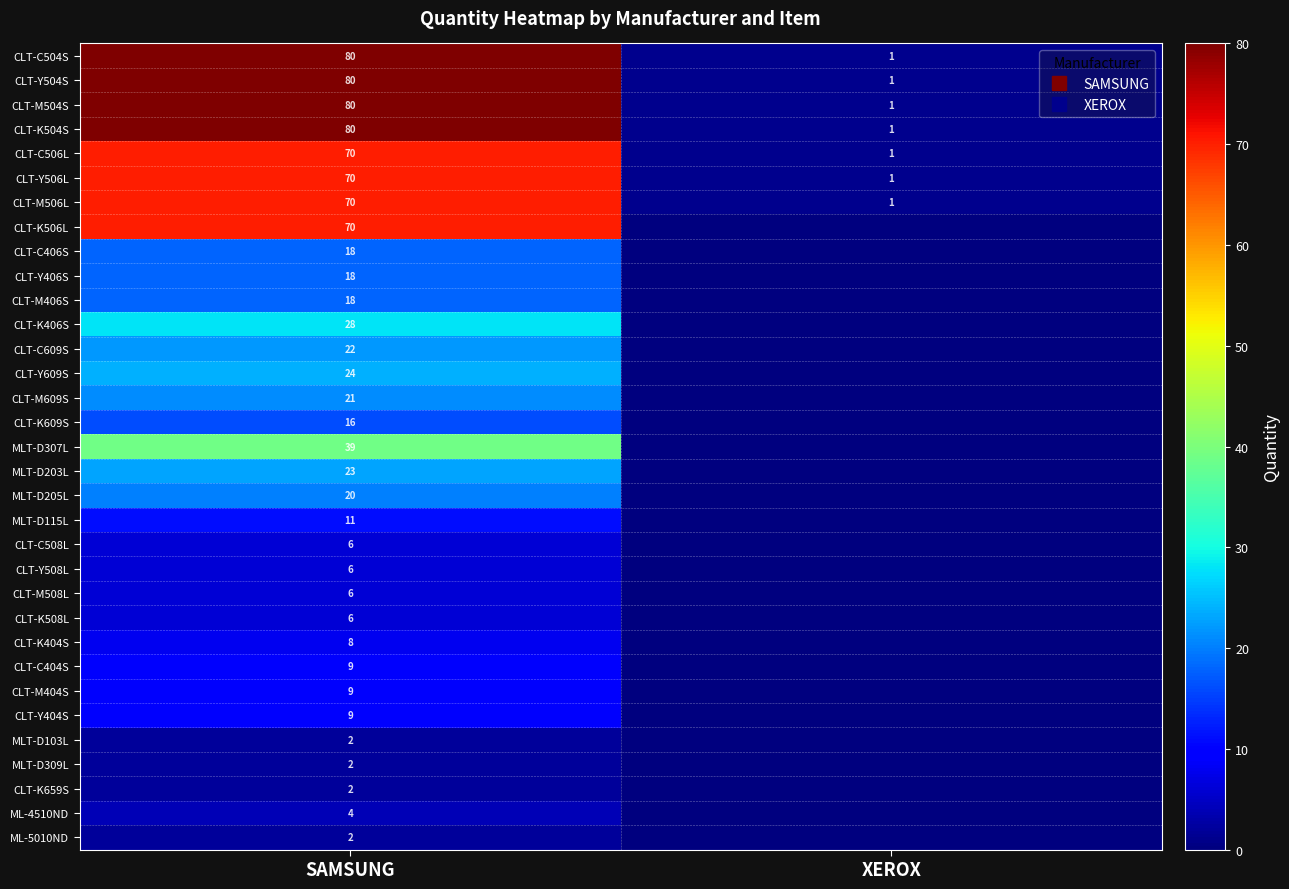

The CLT-K504S series shows 128 at SAMSUNG. True or false?

False